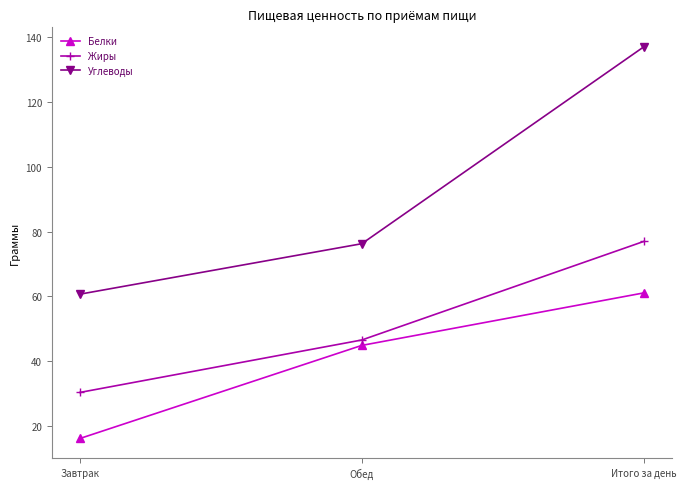

Rank the series by their maximum value, from highest to lowest.

Углеводы, Жиры, Белки